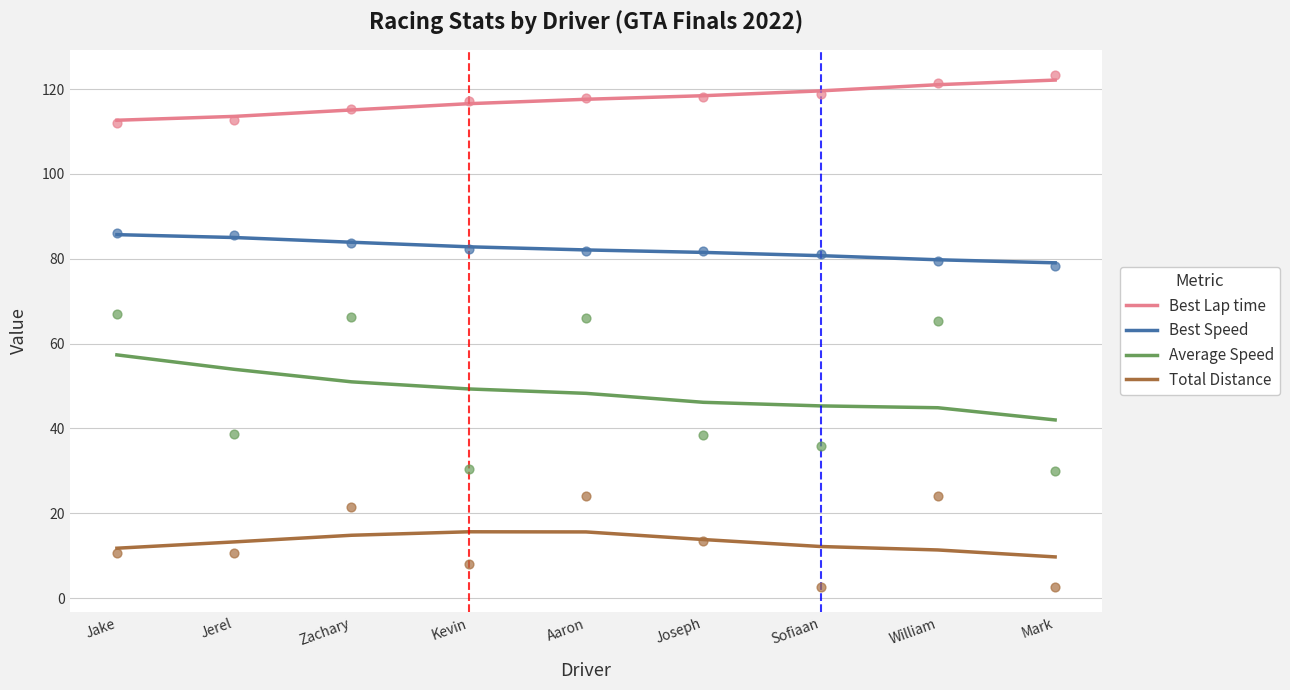

Which series contains the lowest Y value?

Total Distance